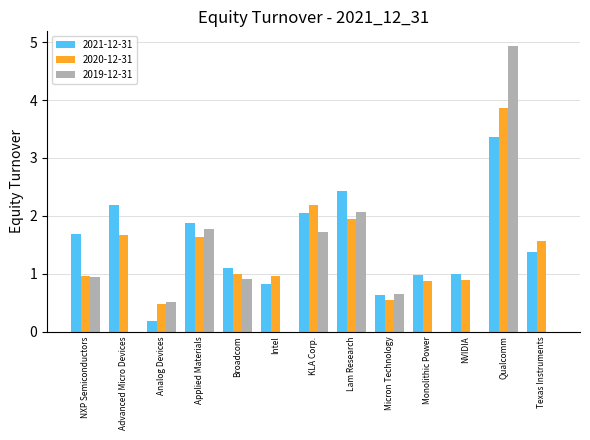

Is the value of 2020-12-31 at Advanced Micro Devices greater than the value of 2019-12-31 at Advanced Micro Devices?

Yes